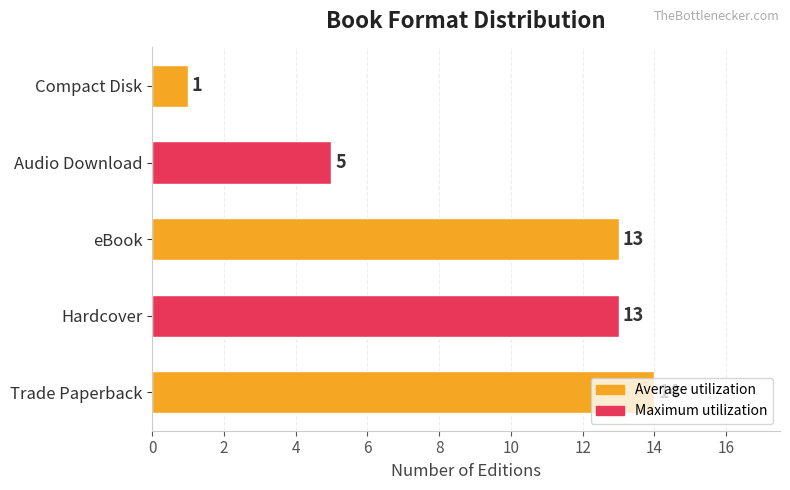

Does the chart contain any negative values?

No